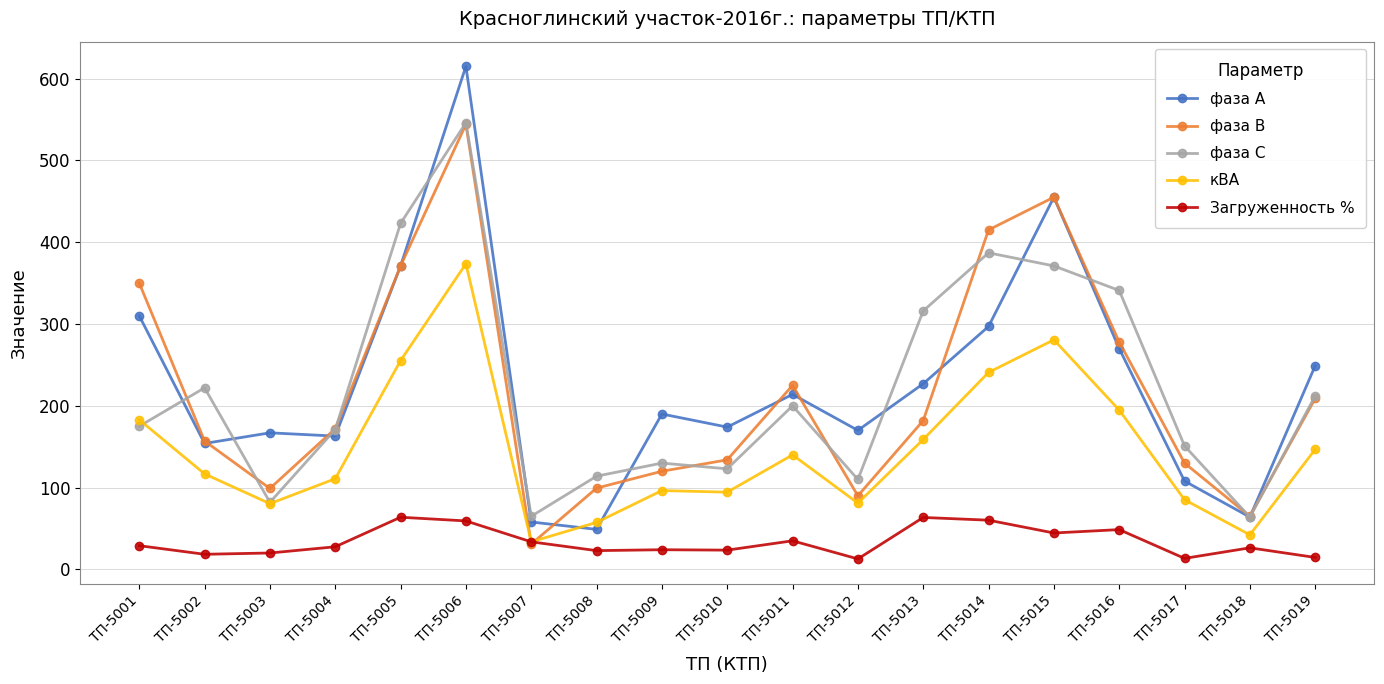

What is the minimum value for фаза В?

31.0